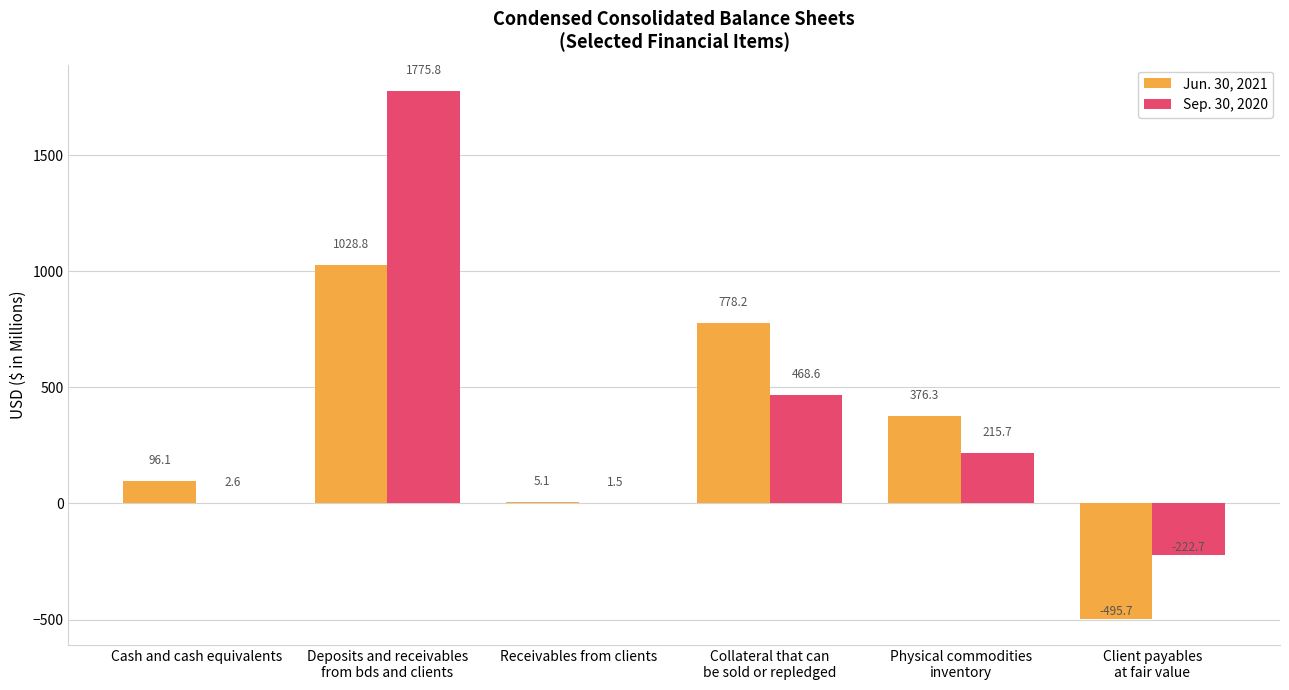

True or false: Jun. 30, 2021 has a value of 1028.8 at Deposits and receivables
from bds and clients.

True